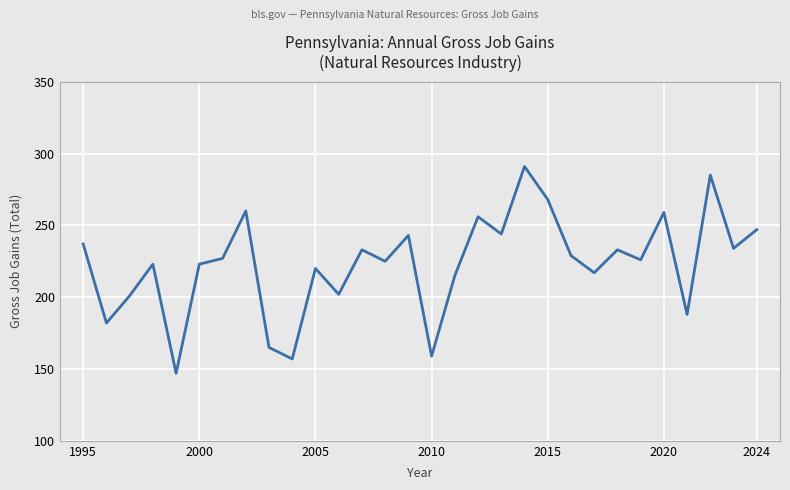

What is the difference between the maximum and minimum values?

144